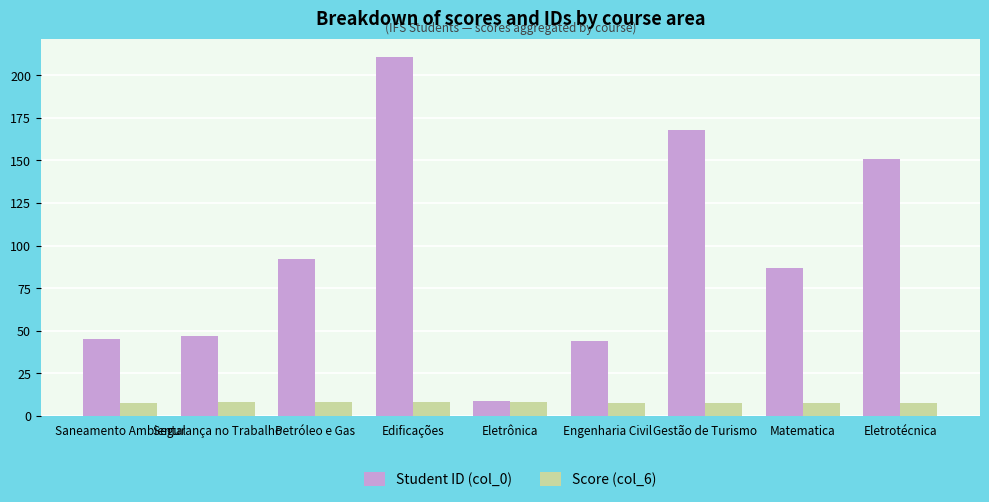

What is the value of the Student ID (col_0) bar at the 2nd from the left?

47.0